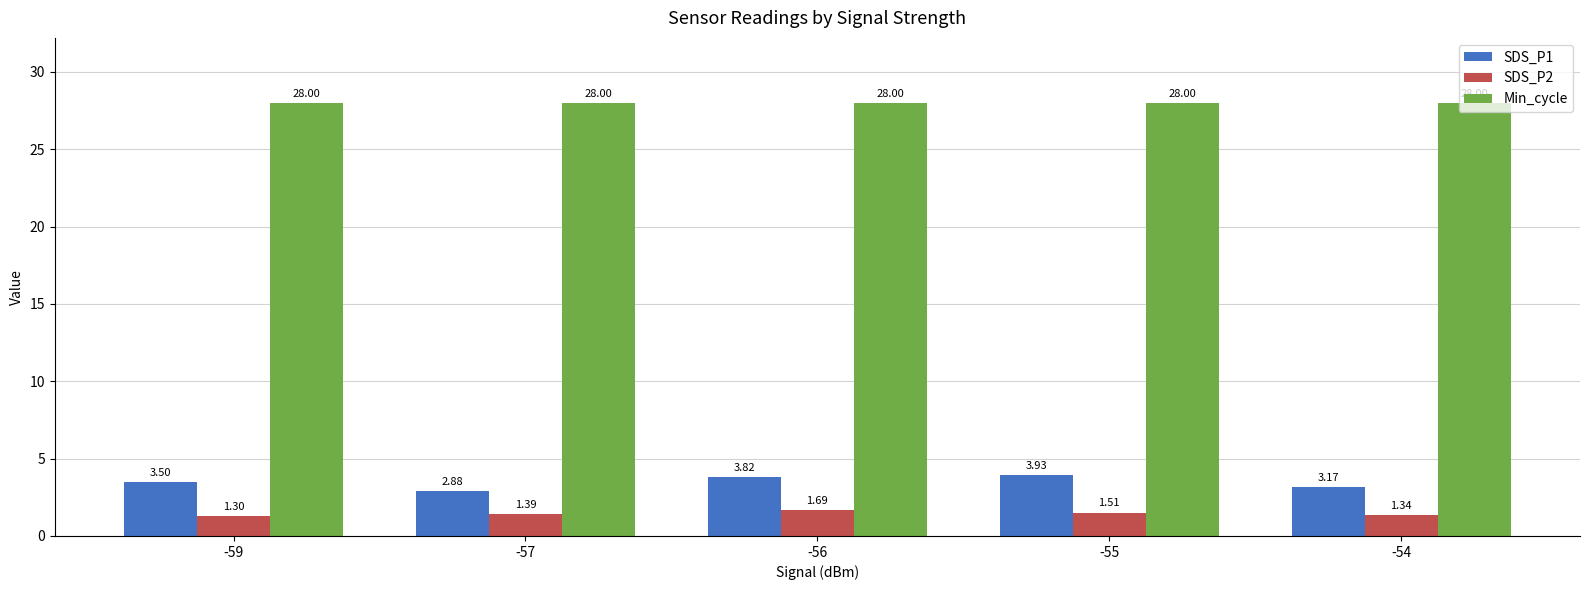

What is the average value of the Min_cycle series?

28.0